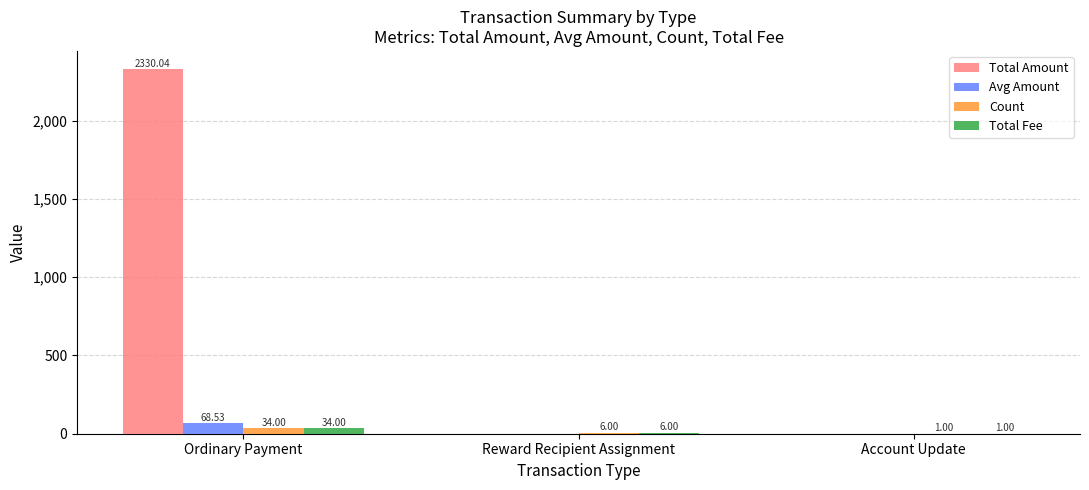

Count the Count values in the range 1 to 34.

3